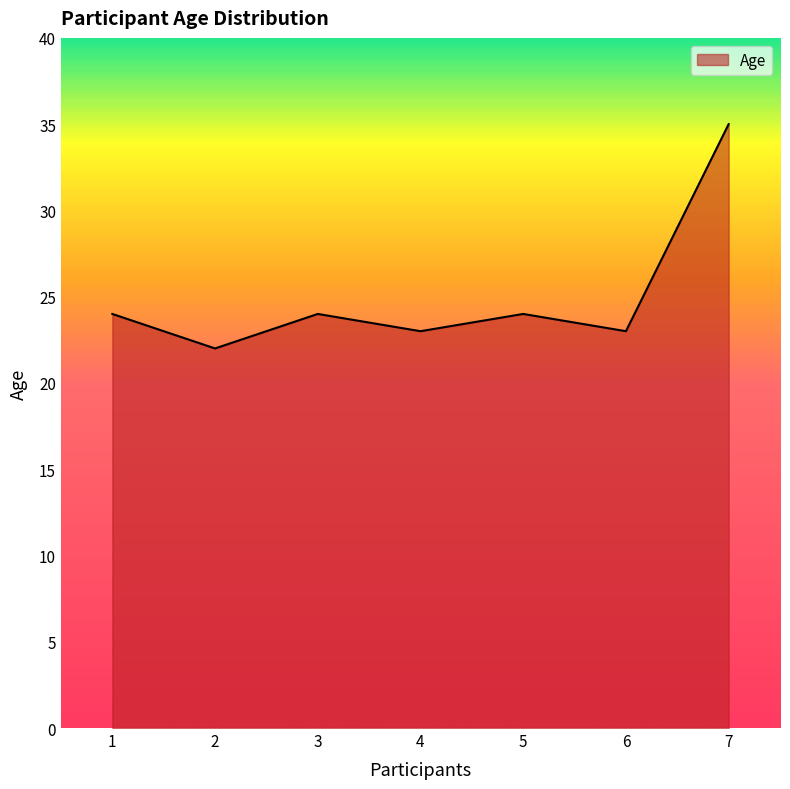

Reading left to right, list all the values displayed in this chart.

1=24	2=22	3=24	4=23	5=24	6=23	7=35